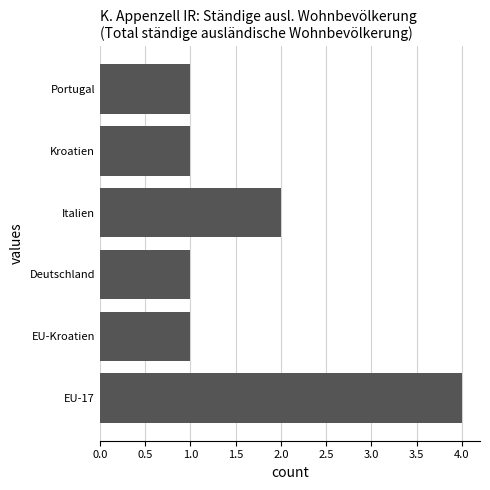

Reading bottom to top, list all the values displayed in this chart.

EU-17=4	EU-Kroatien=1	Deutschland=1	Italien=2	Kroatien=1	Portugal=1